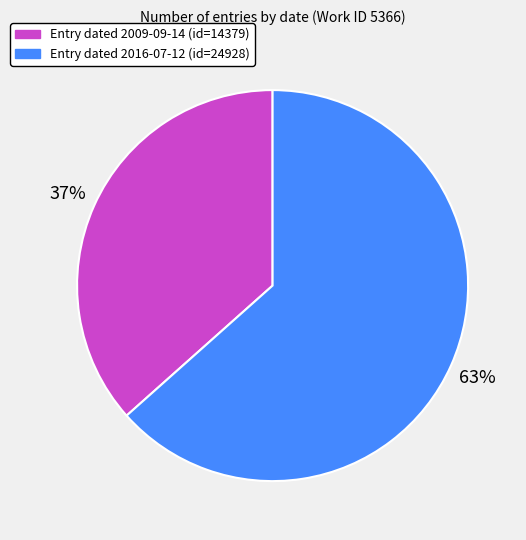

Is there a majority slice in this chart?

Yes